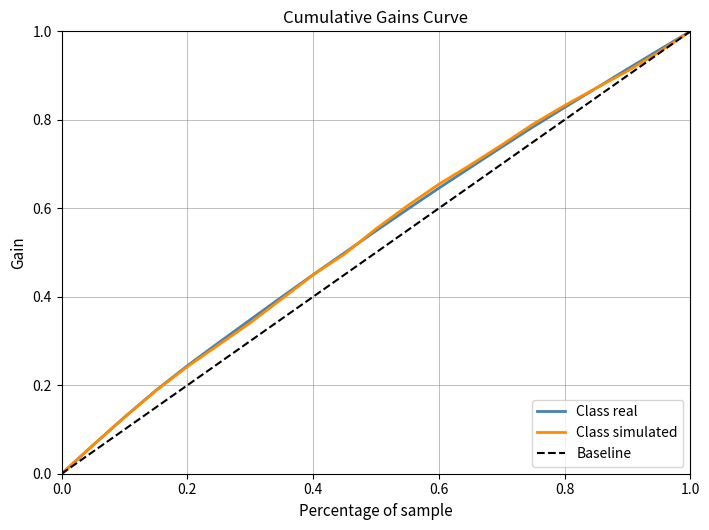

How many lines are shown in the chart?

3